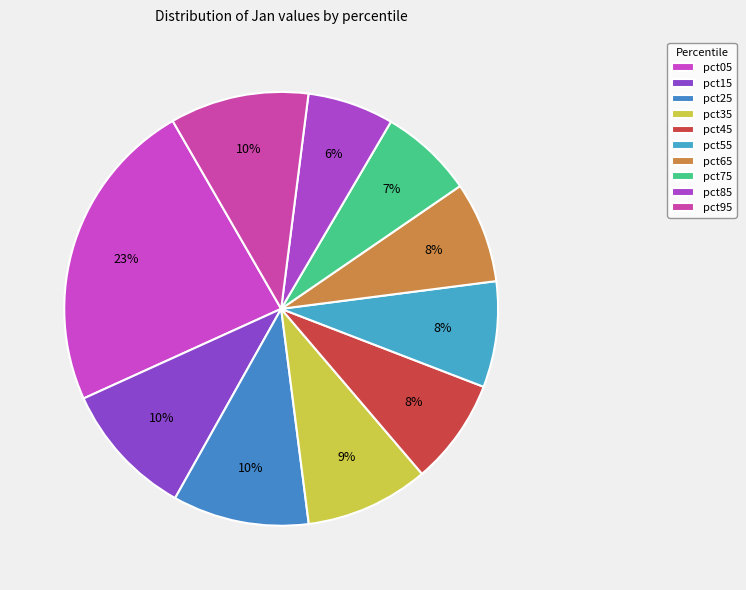

To the nearest percent, what is the difference between the largest and smallest slice percentages?

17%